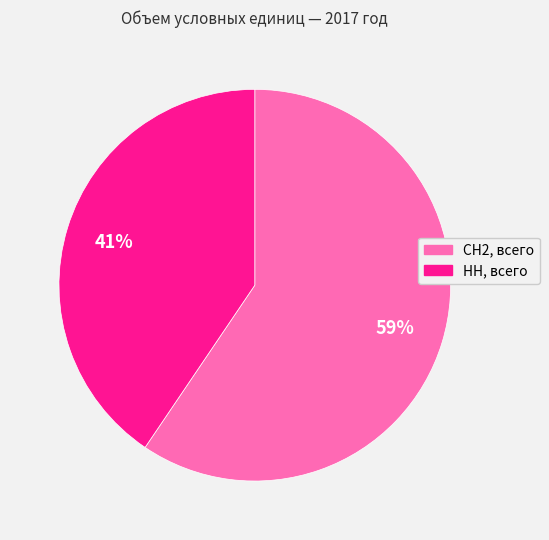

Rank the categories by value from lowest to highest.

НН, всего, СН2, всего